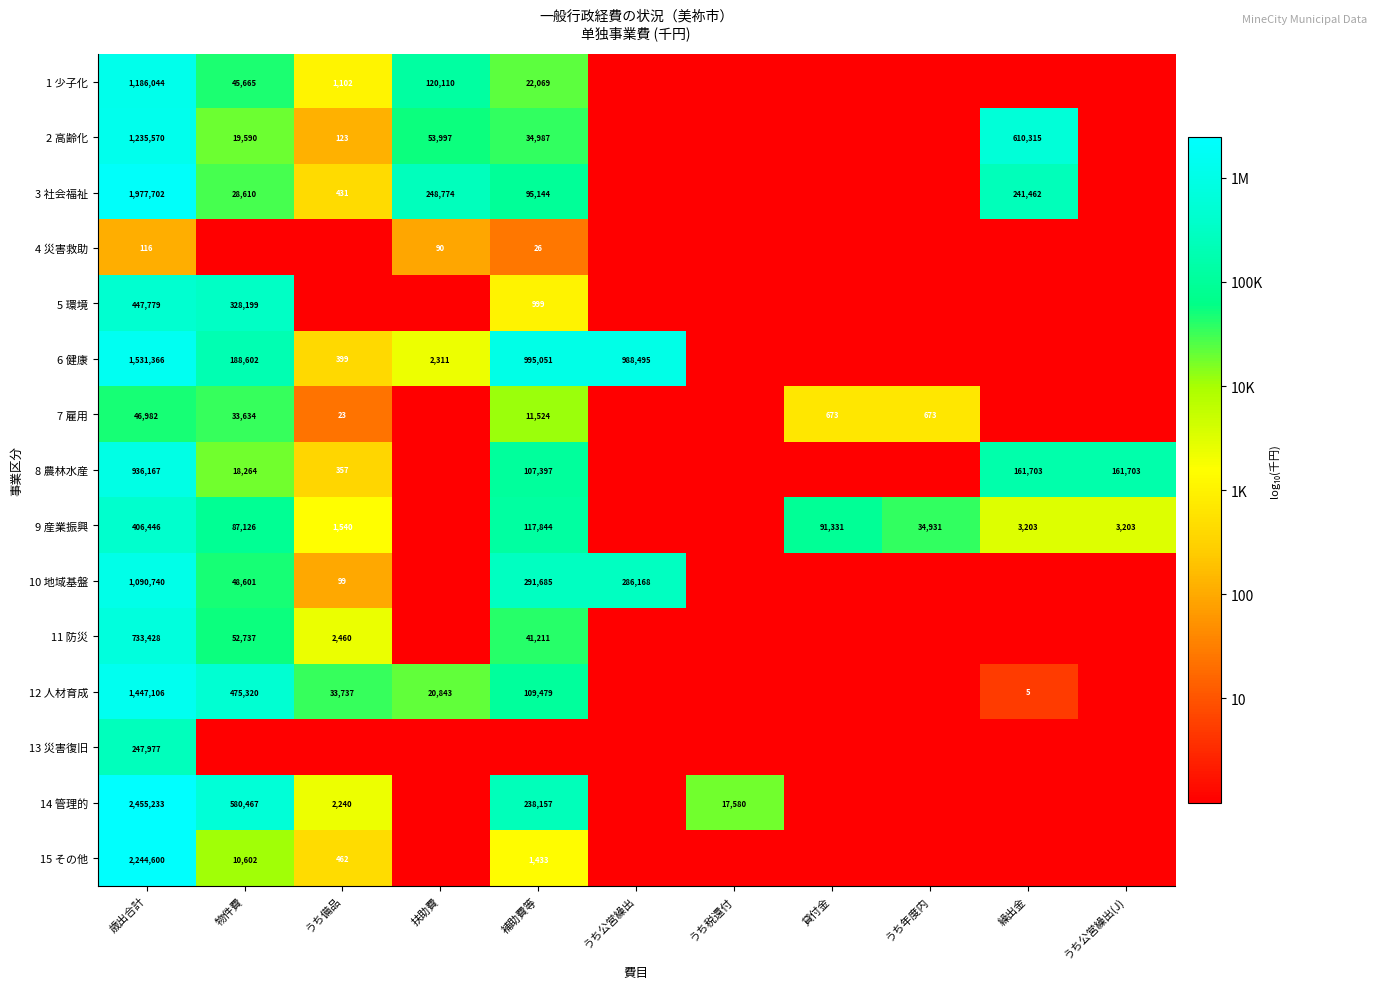

At 歳出合計, list the series in order from largest to smallest.

14 管理的, 15 その他, 3 社会福祉, 6 健康, 12 人材育成, 2 高齢化, 1 少子化, 10 地域基盤, 8 農林水産, 11 防災, 5 環境, 9 産業振興, 13 災害復旧, 7 雇用, 4 災害救助